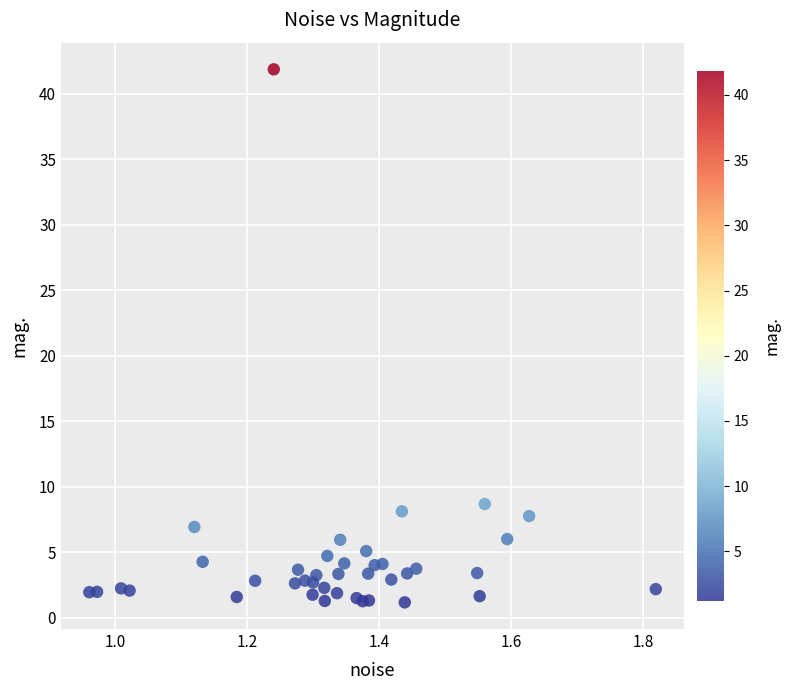

What Y value in the scatter plot is closest to 21?

8.7